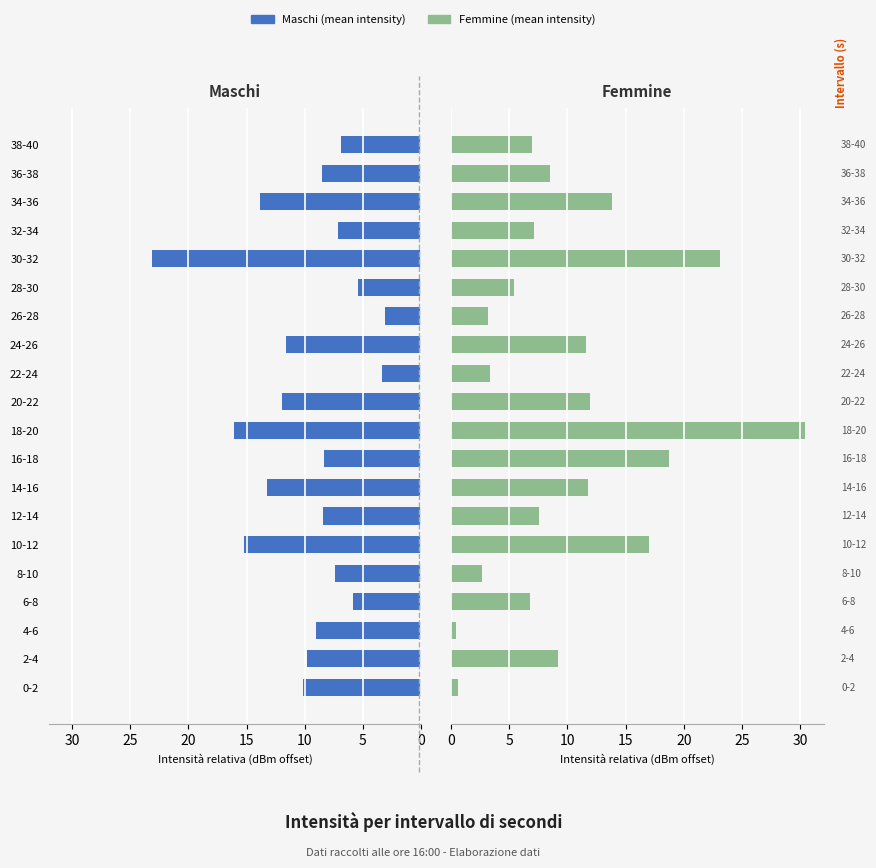

At 2-4, list the series in order from smallest to largest.

Femmine (mean intensity), Maschi (mean intensity)